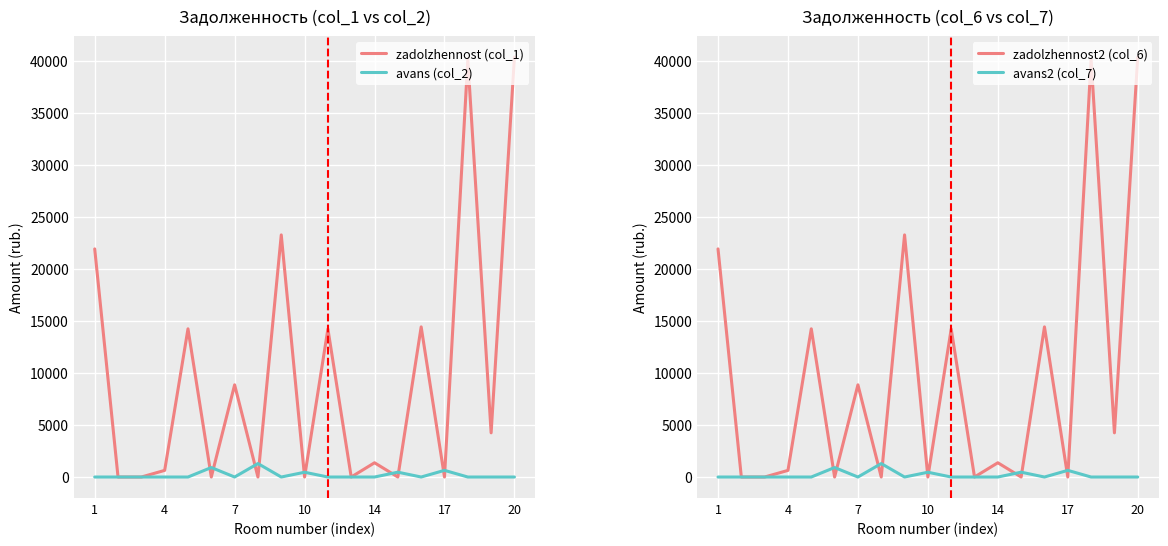

Which series has the widest spread of values?

zadolzhennost (col_1)